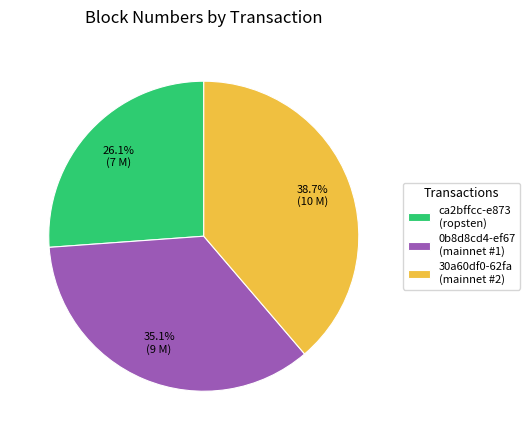

Which category has the smallest portion of the pie?

ca2bffcc-e873 (ropsten)